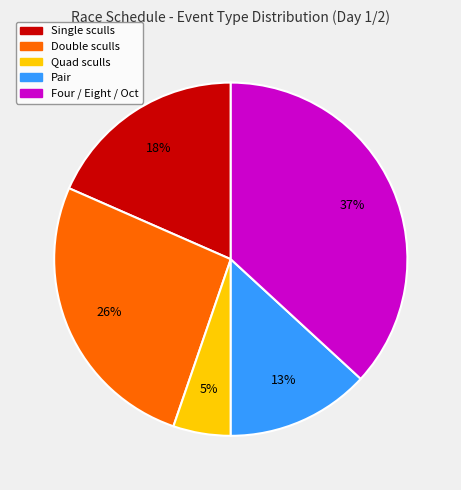

Does any single category account for the majority?

No